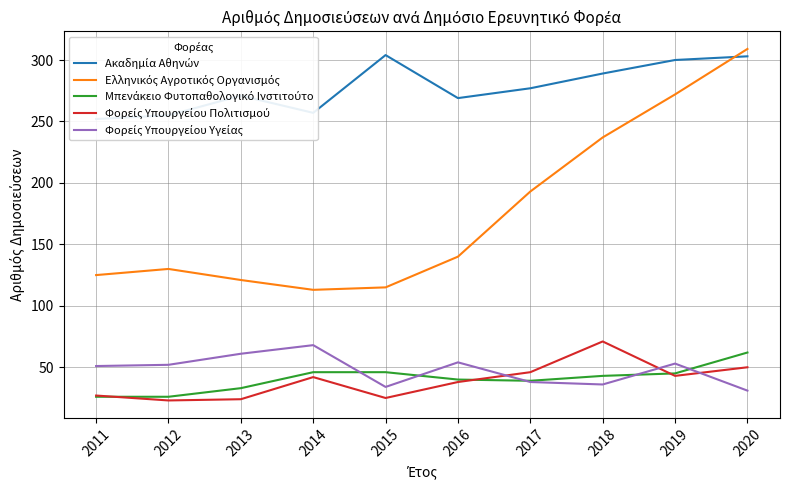

The value of Φορείς Υπουργείου Πολιτισμού at 2018 is 71. True or false?

True